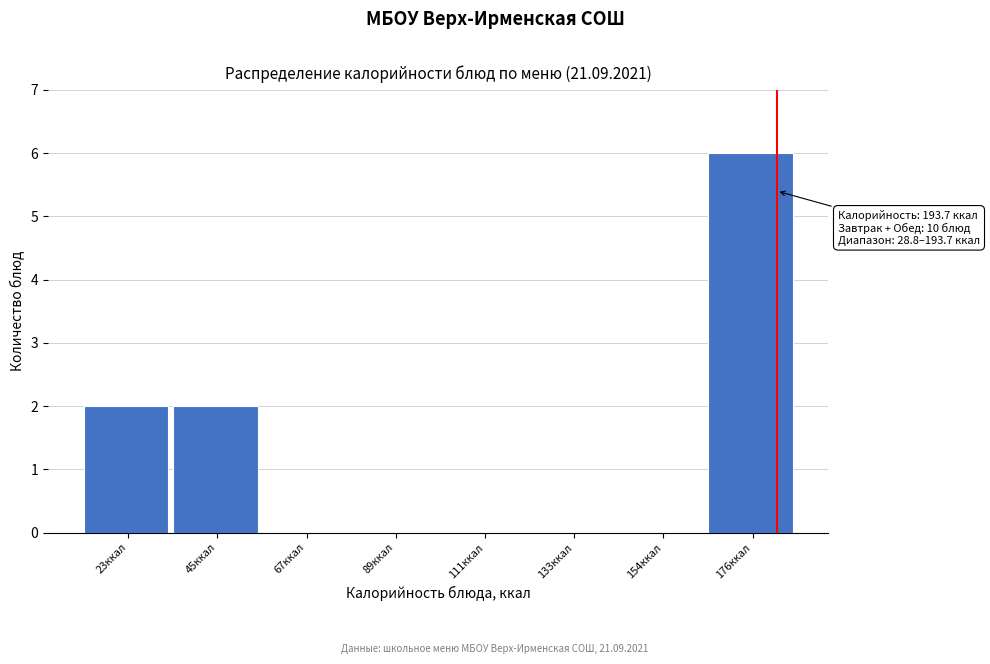

Reading left to right, what are all the values shown in this chart?

23ккал=2	45ккал=2	67ккал=0	89ккал=0	111ккал=0	133ккал=0	154ккал=0	176ккал=6